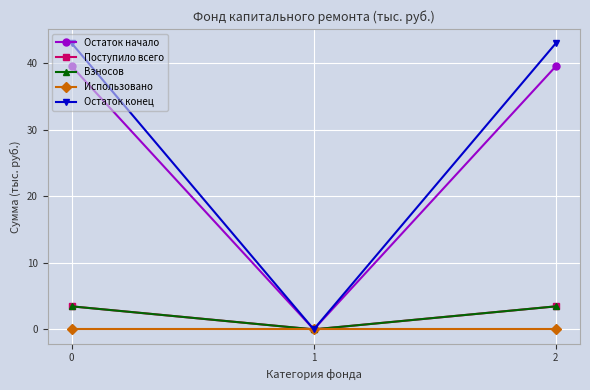

Does the chart have visible grid lines?

Yes